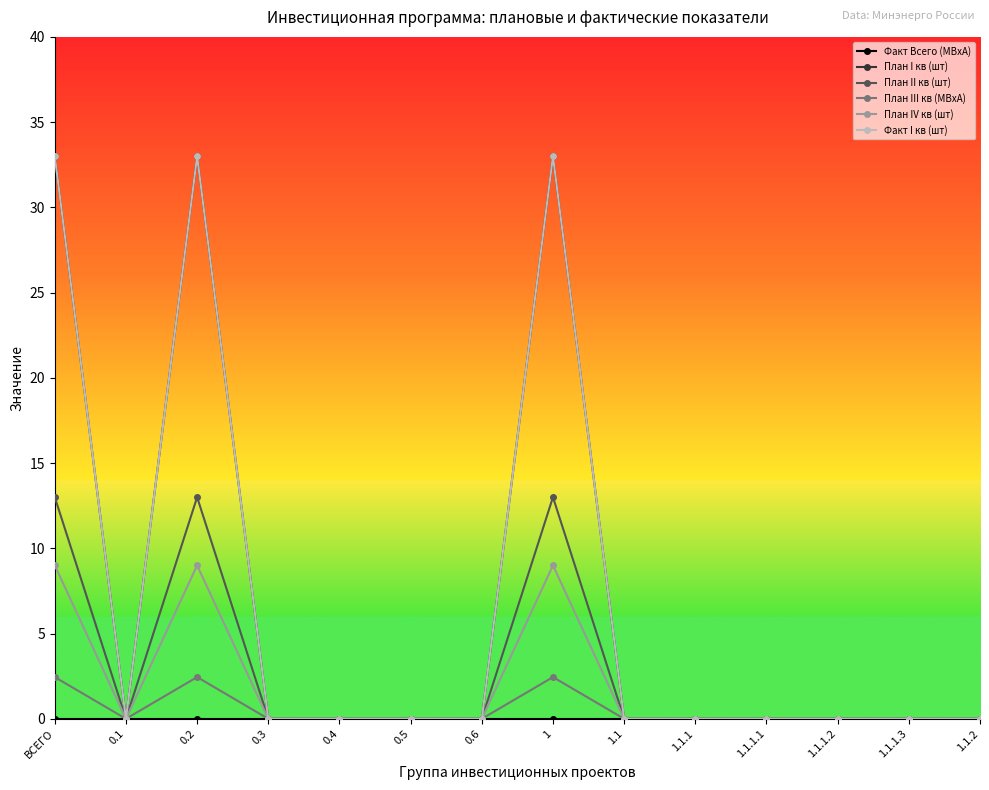

True or false: Факт Всего (МВхА) and План I кв (шт) intersect in this chart.

False